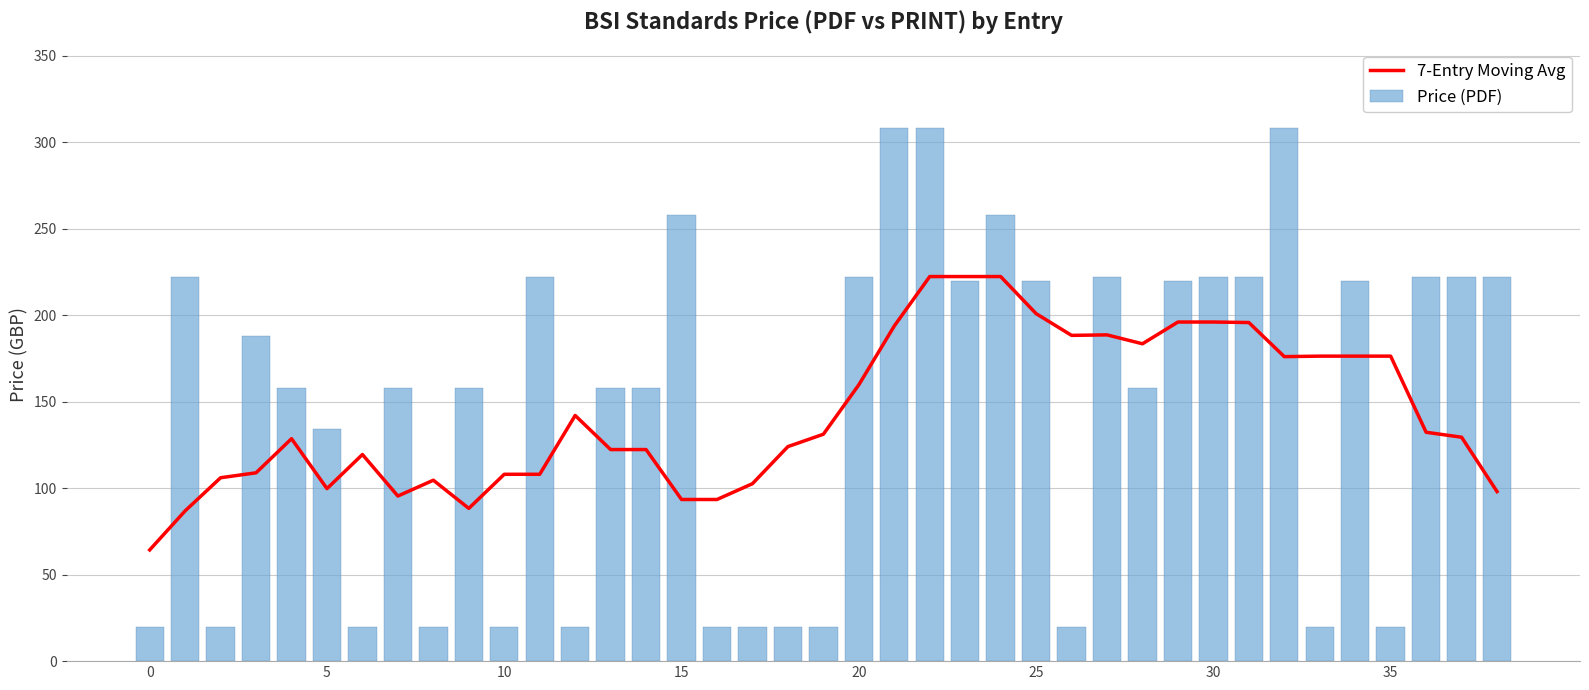

True or false: 7-Entry Moving Avg has a value of 188.3 at 26.

True